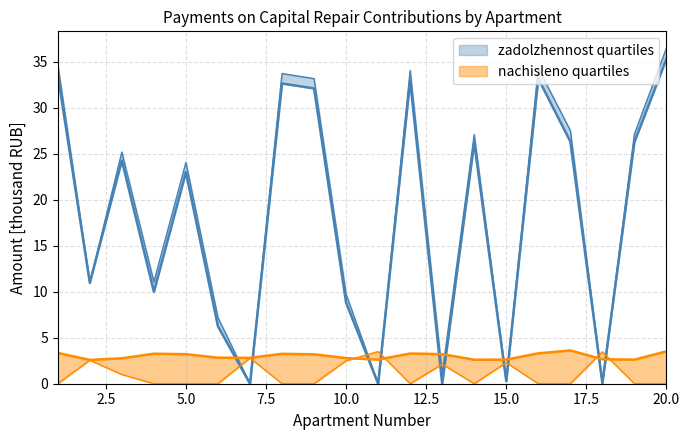

Which series has the largest range (max minus min)?

zadolzhennost_peni